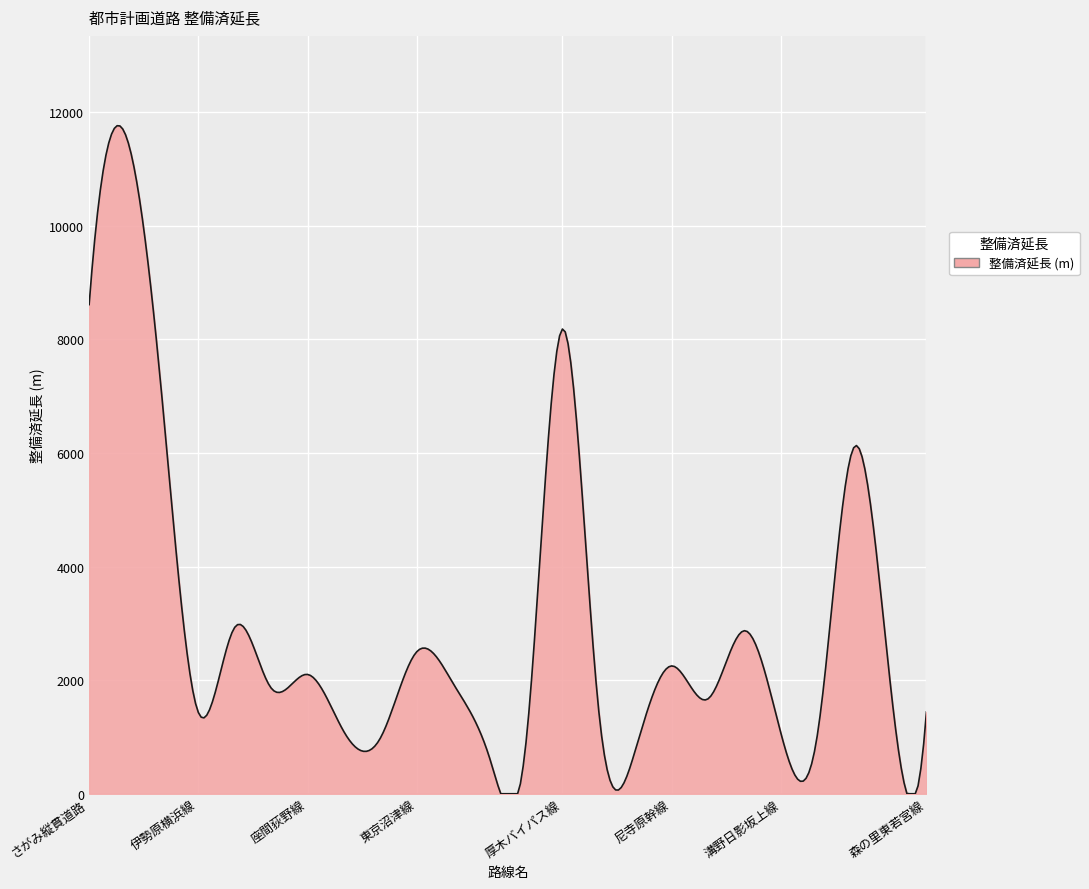

What is the maximum value shown in the chart?

11759.1